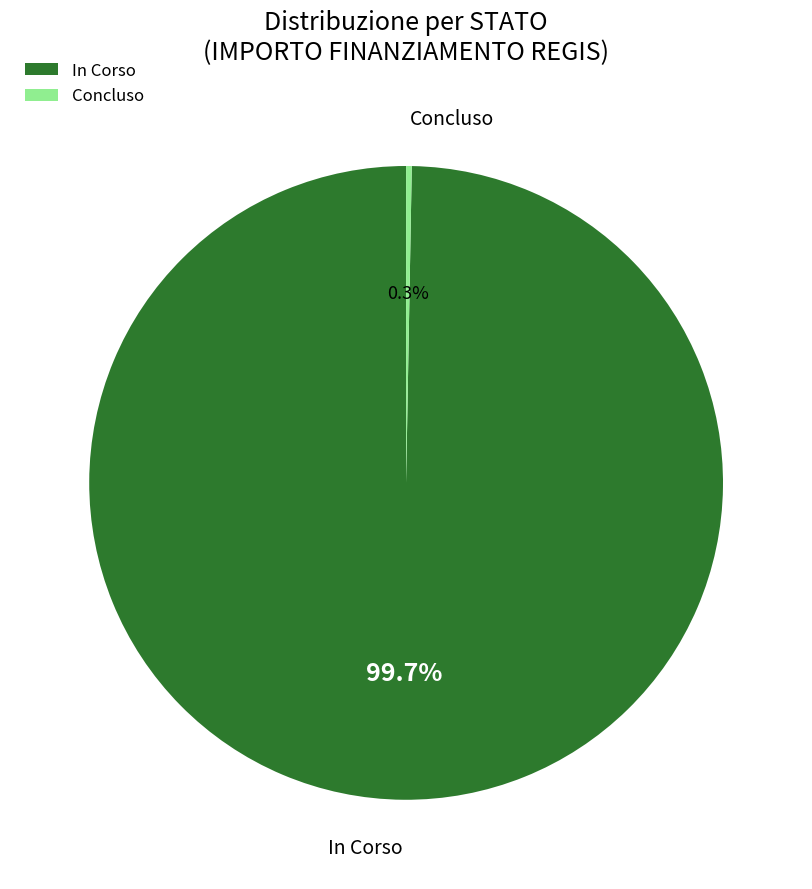

What percentage is NOT represented by In Corso?

0.3%